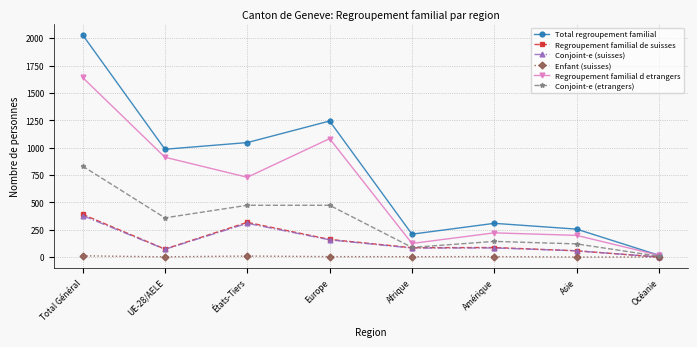

In Total regroupement familial, how many points are lower than both neighbors (excluding endpoints)?

2